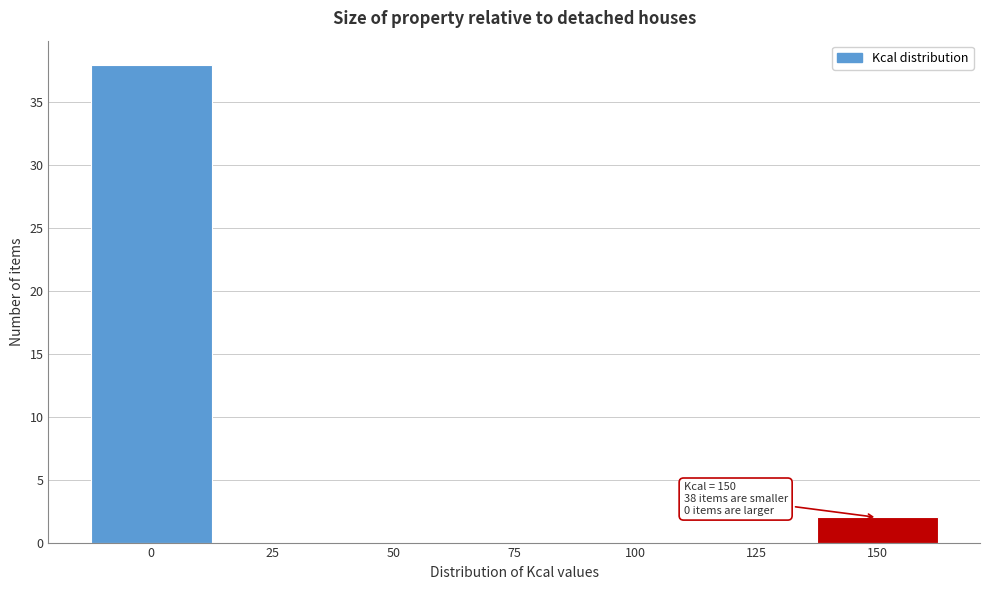

Reading left to right, what are all the values shown in this chart?

0=38	25=0	50=0	75=0	100=0	125=0	150=2